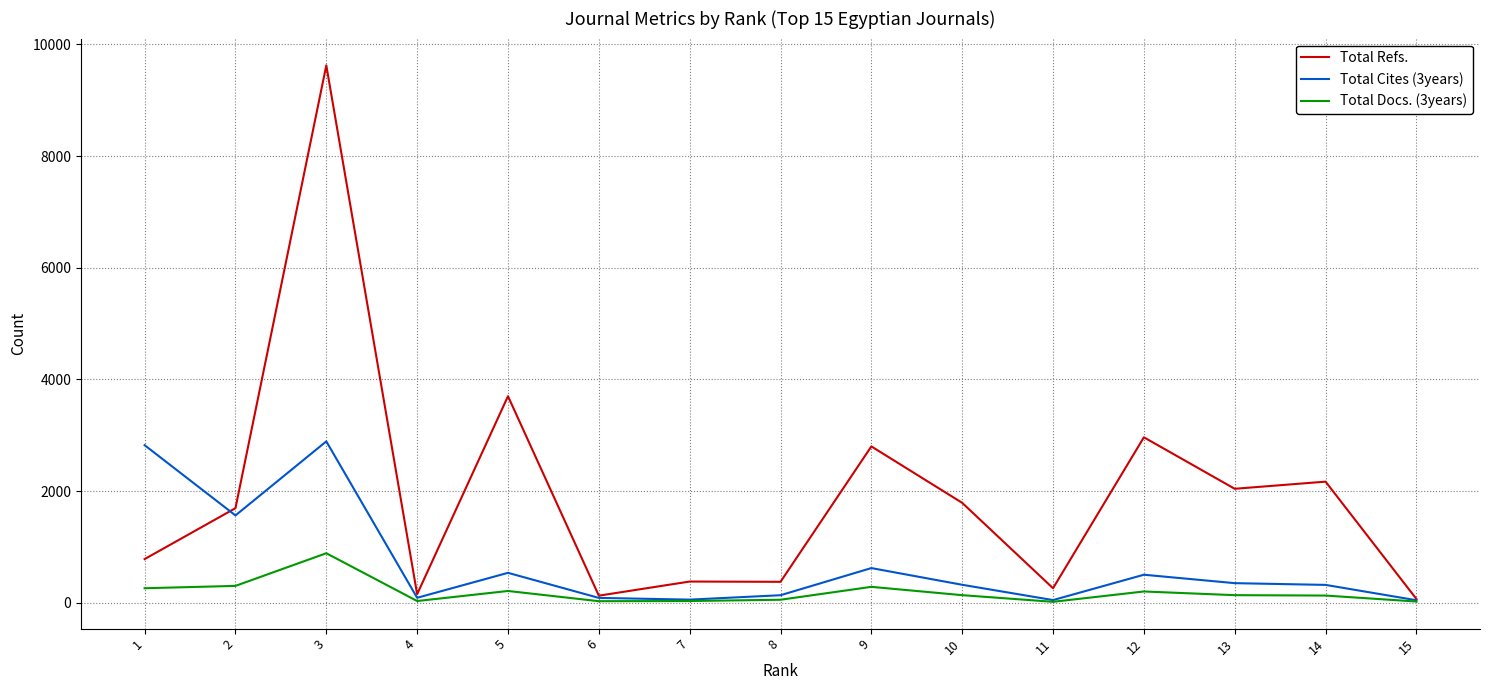

Where does the Total Docs. (3years) series first go above 137?

1